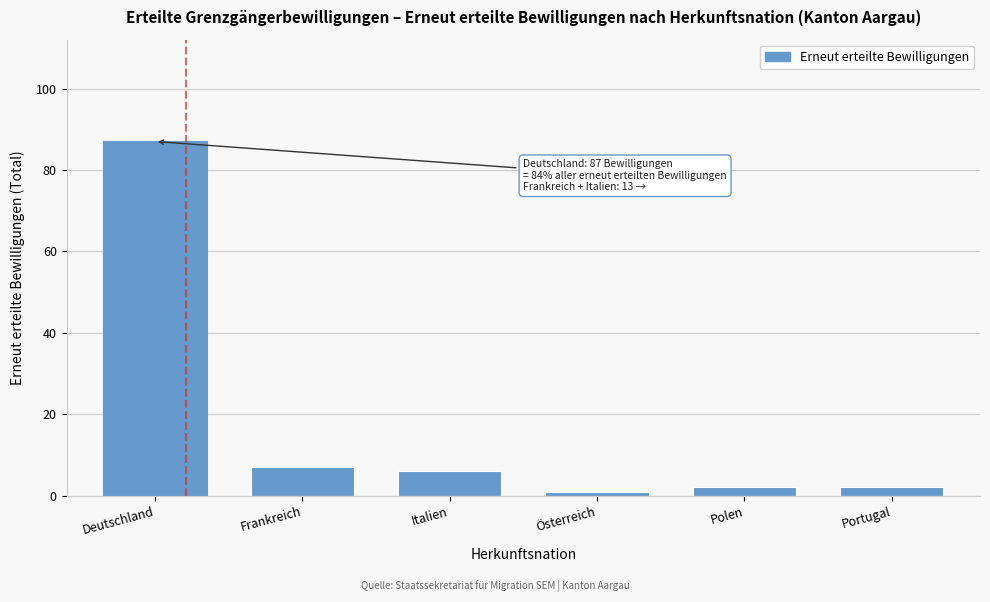

Reading right to left, what are all the values shown in this chart?

2	2	1	6	7	87